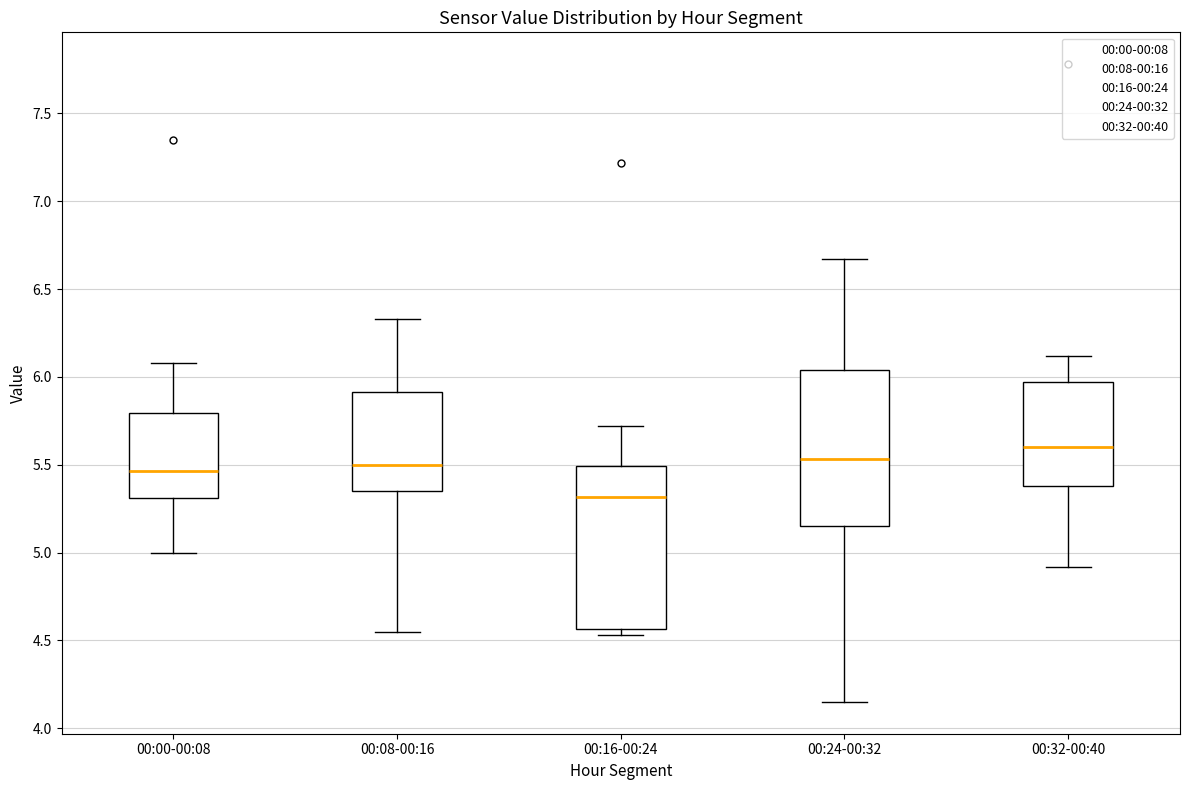

Where does the upper whisker of the box for 00:08-00:16 end on the y-axis? The values are not printed on the chart, so give them approximately, as read against the axis.

6.35